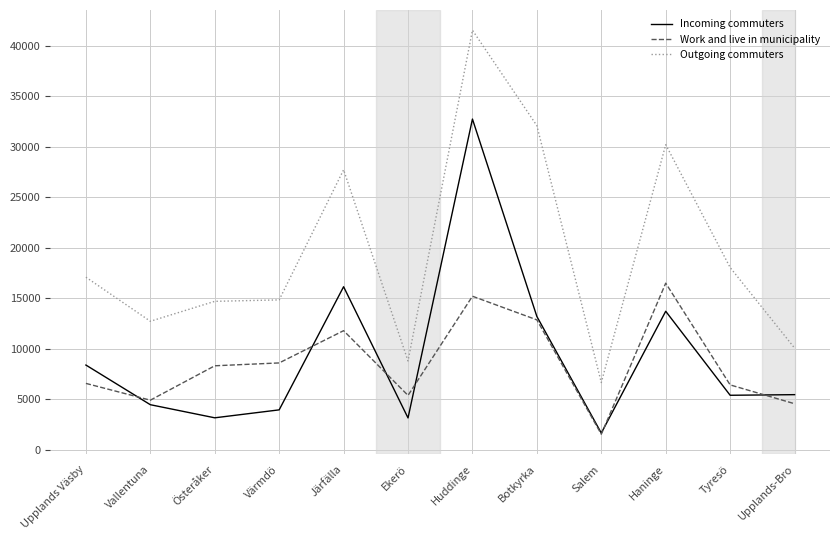

True or false: Incoming commuters and Outgoing commuters cross at least once.

False